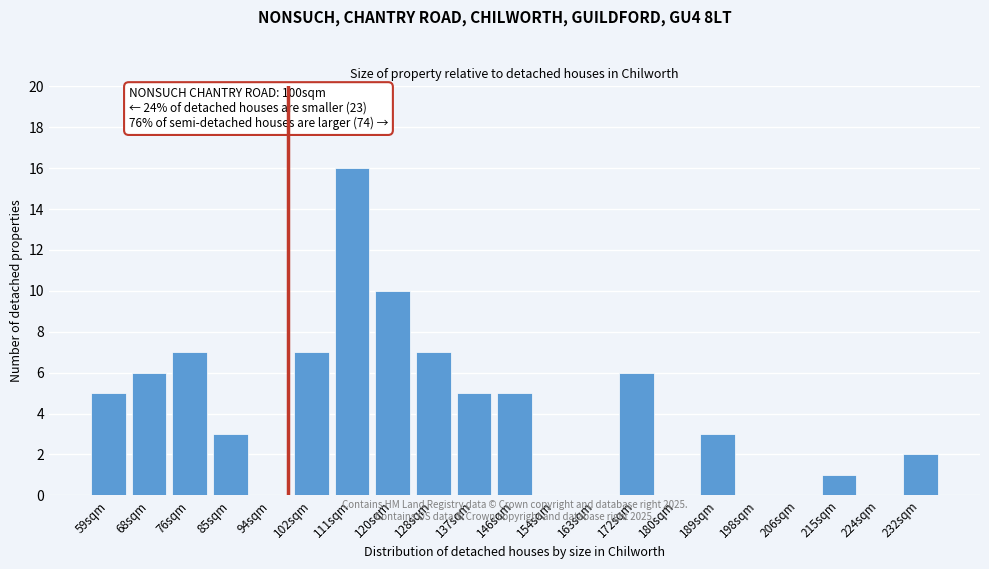

Reading right to left, transcribe all the data shown in this chart.

232sqm=2	224sqm=0	215sqm=1	206sqm=0	198sqm=0	189sqm=3	180sqm=0	172sqm=6	163sqm=0	154sqm=0	146sqm=5	137sqm=5	128sqm=7	120sqm=10	111sqm=16	102sqm=7	94sqm=0	85sqm=3	76sqm=7	68sqm=6	59sqm=5